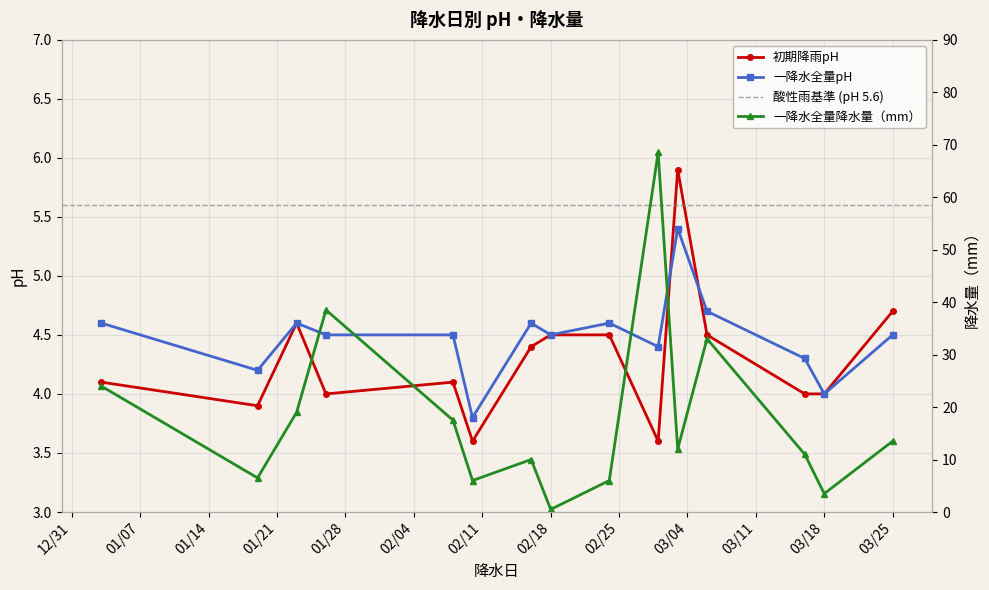

Is it true that 初期降雨pH equals 4.0 at 2003-01-26?

True